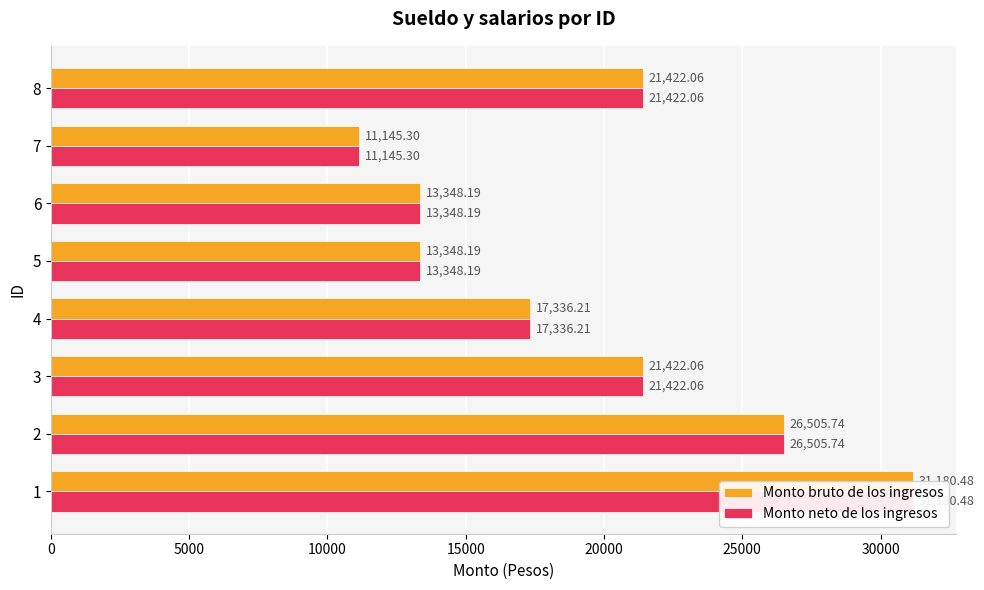

Reading right to left, transcribe all the data shown in this chart.

Monto bruto de los ingresos: 21422.1	11145.3	13348.2	13348.2	17336.2	21422.1	26505.7	31180.5
Monto neto de los ingresos: 21422.1	11145.3	13348.2	13348.2	17336.2	21422.1	26505.7	31180.5